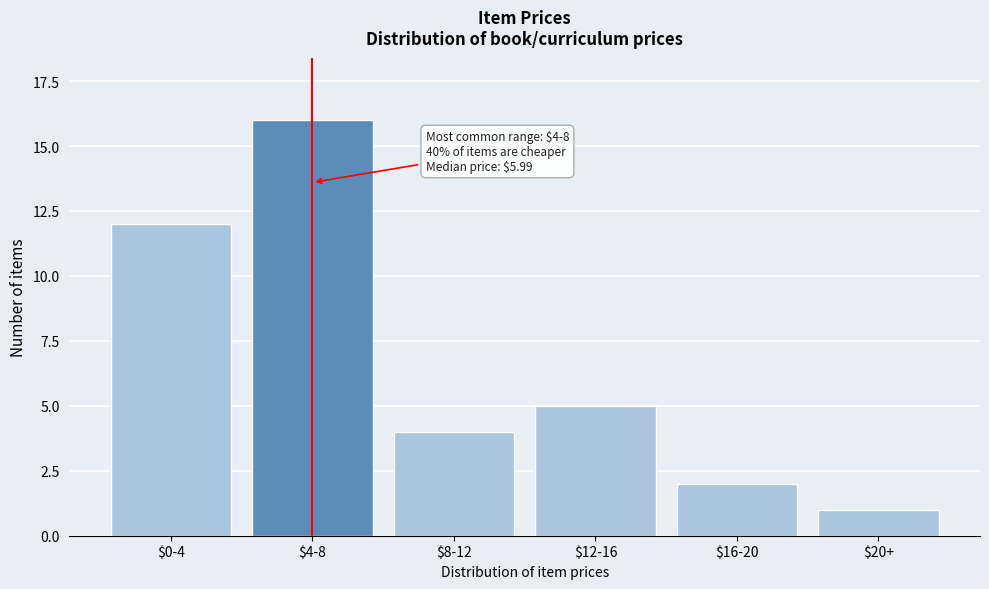

Reading left to right, transcribe all the data shown in this chart.

12	16	4	5	2	1